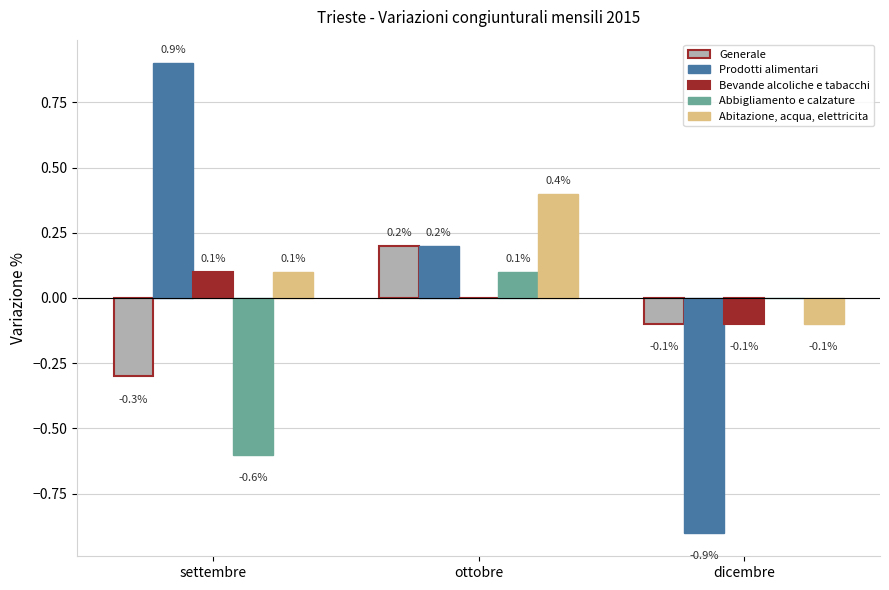

What is the total value across all series at dicembre?

-1.2